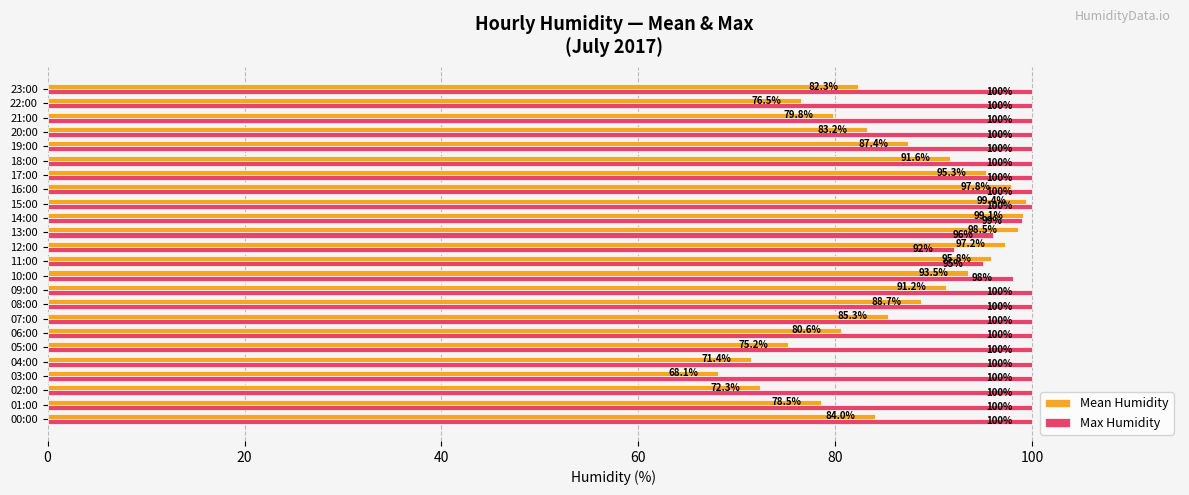

At which label does Mean Humidity reach its minimum?

03:00